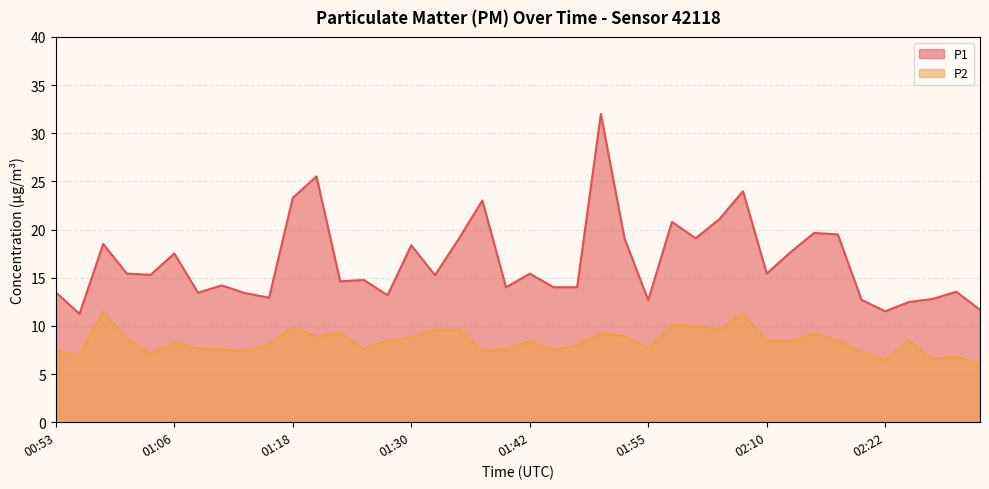

What is the average value of the P1 series?

16.6